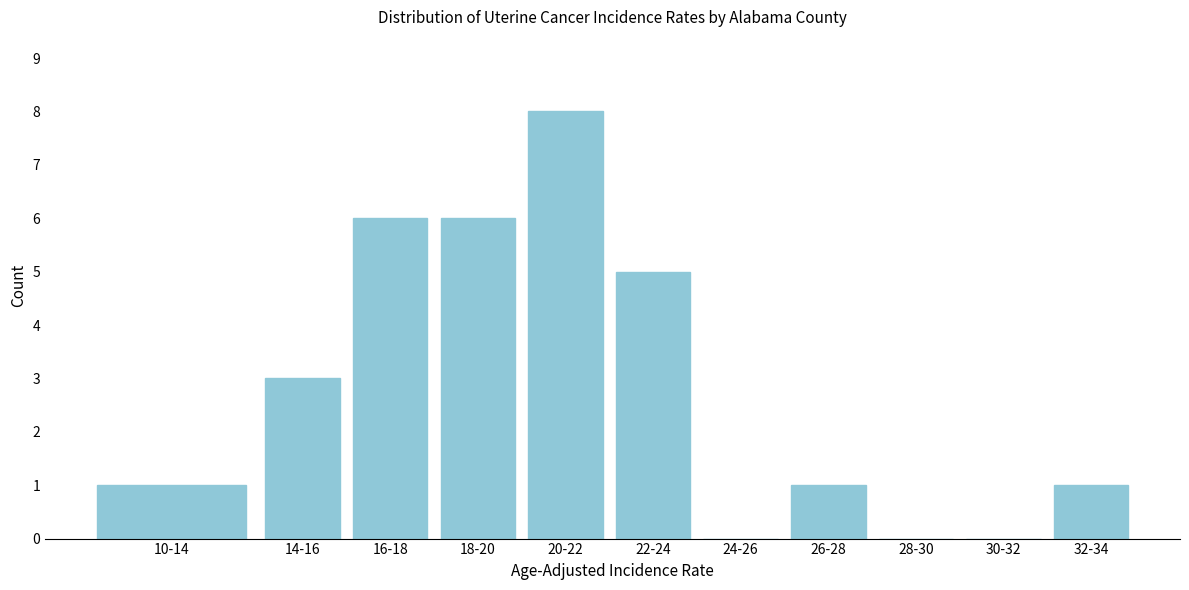

Reading right to left, extract all data points from this chart.

32-34=1	30-32=0	28-30=0	26-28=1	24-26=0	22-24=5	20-22=8	18-20=6	16-18=6	14-16=3	10-14=1